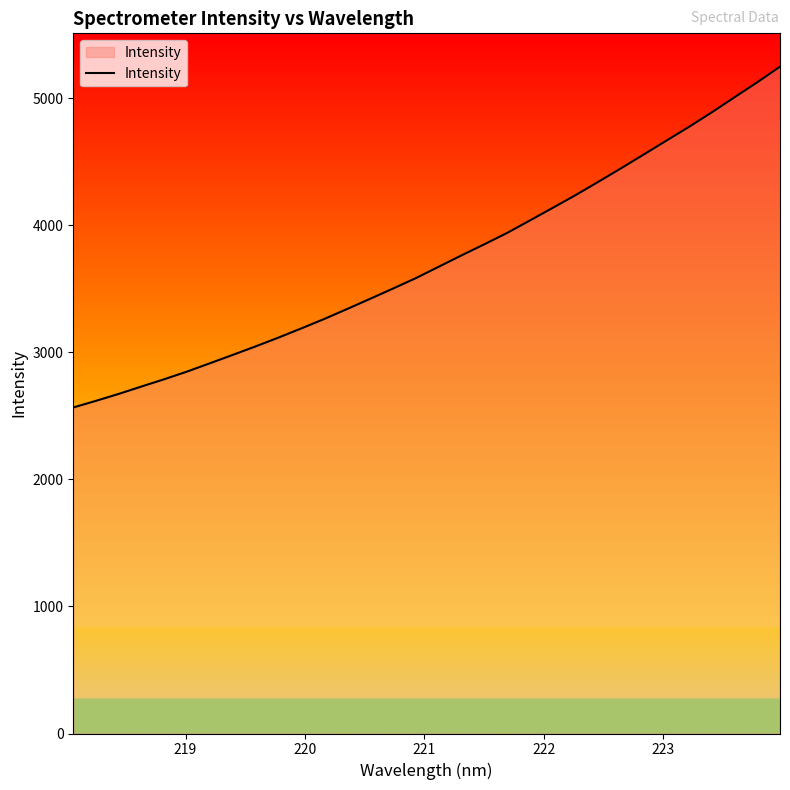

What is the difference between the maximum and minimum values?

2682.8